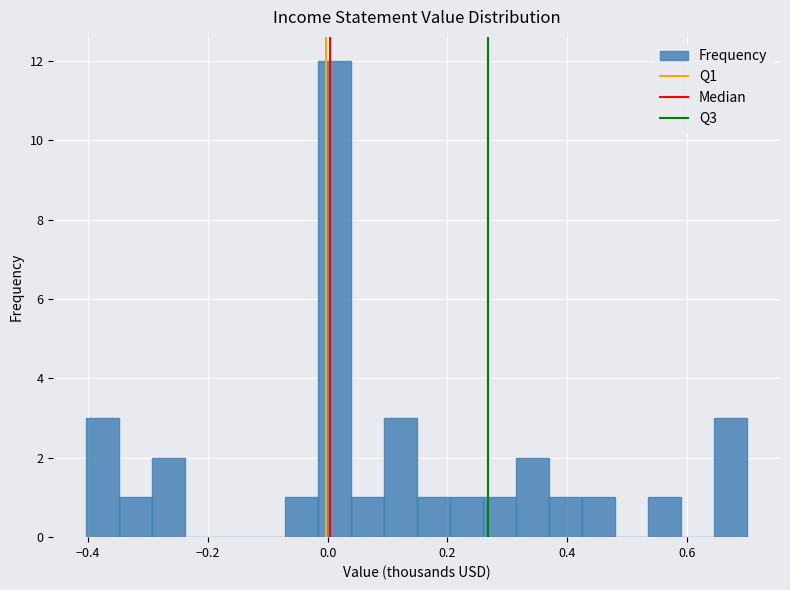

Around what value on the x-axis is the tallest bar? Give the approximate position of its centre, as read against the axis.

0.02